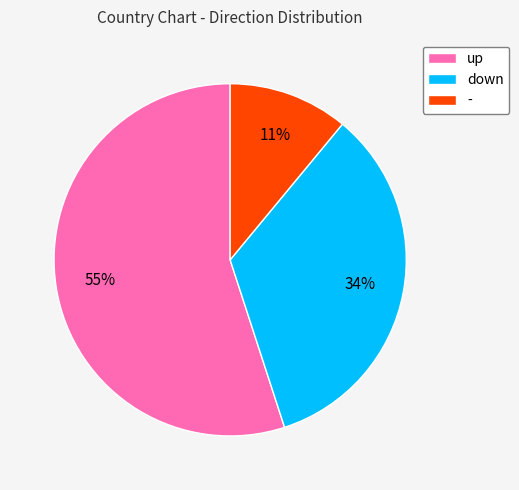

How many slices are in this pie chart?

3